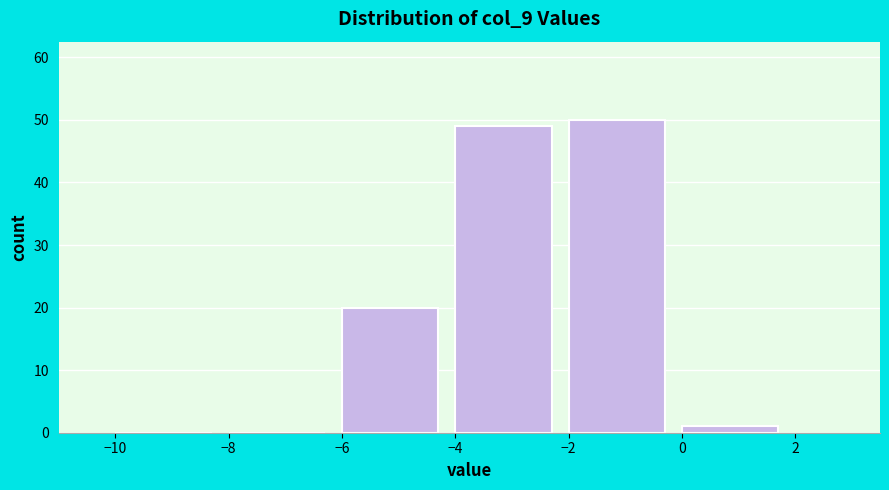

What is the height of the bar covering 0 to 2 on the x-axis? The values are not printed on the chart, so give them approximately, as read against the axis.

1